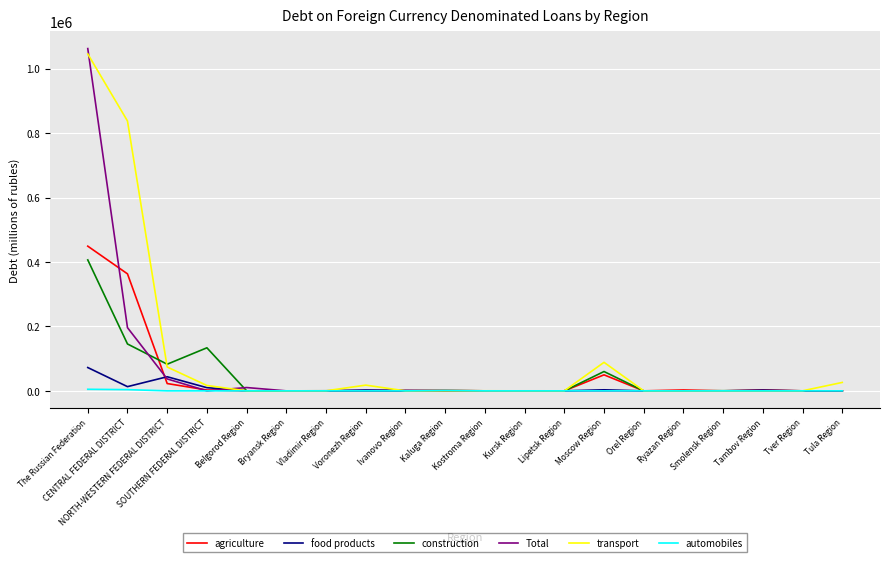

What is the greatest value displayed?

1062139